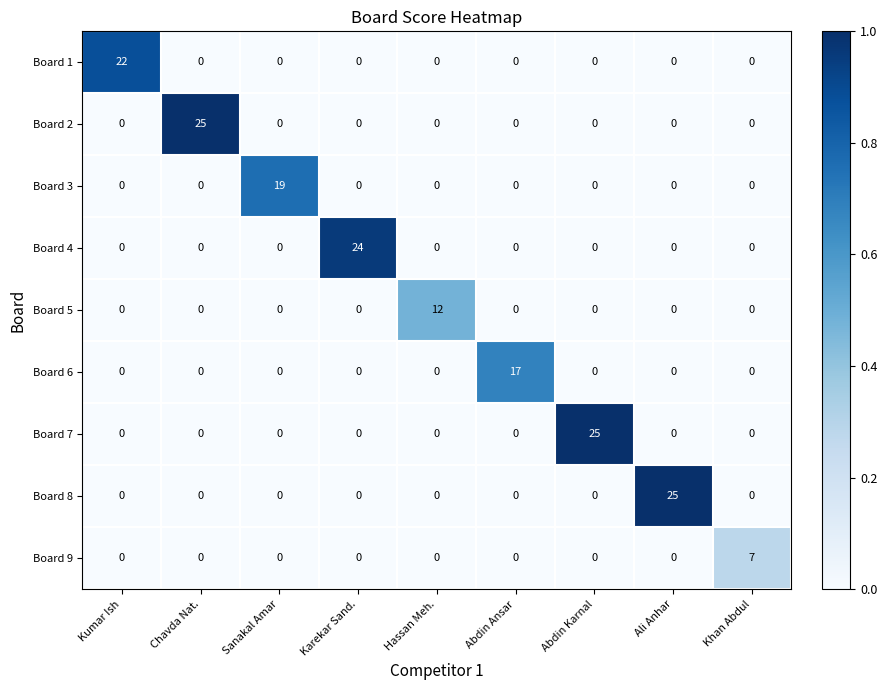

Is the value of Board 8 at Ali Anhar greater than the value of Board 3 at Chavda Nat.?

Yes